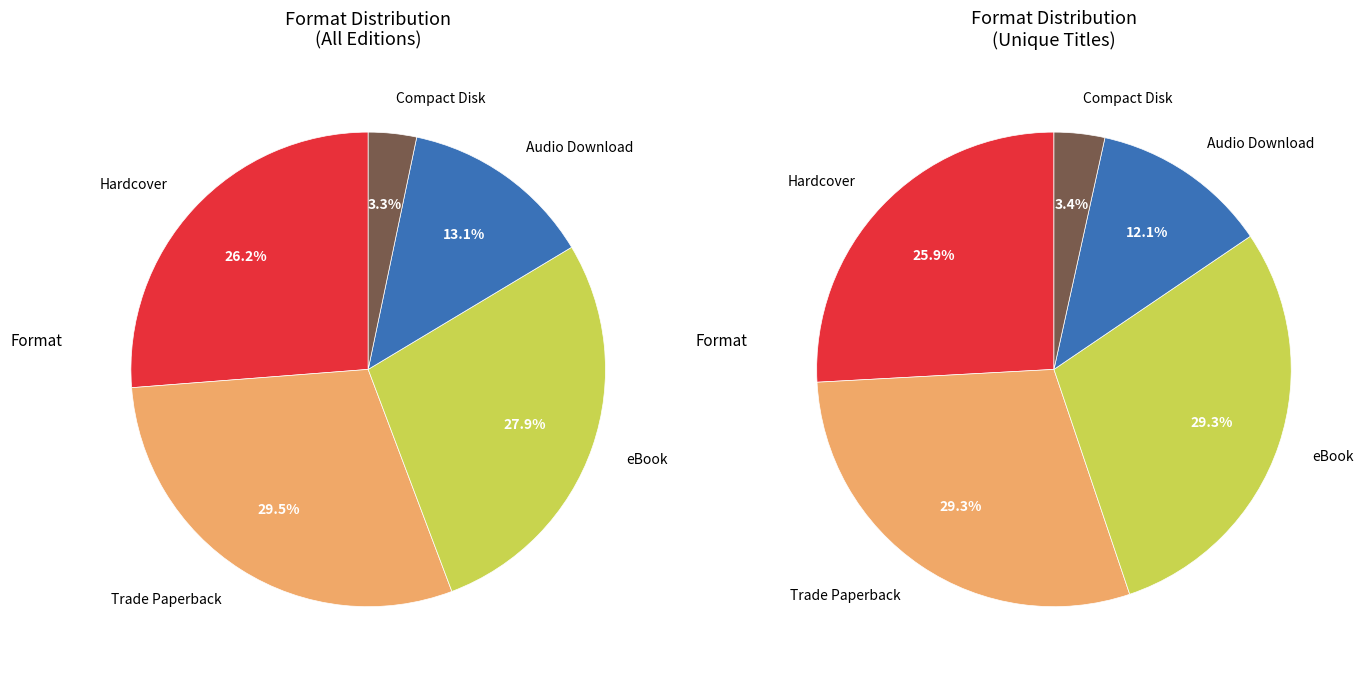

Rank the categories by value from highest to lowest.

eBook, Trade Paperback, Hardcover, Audio Download, Compact Disk